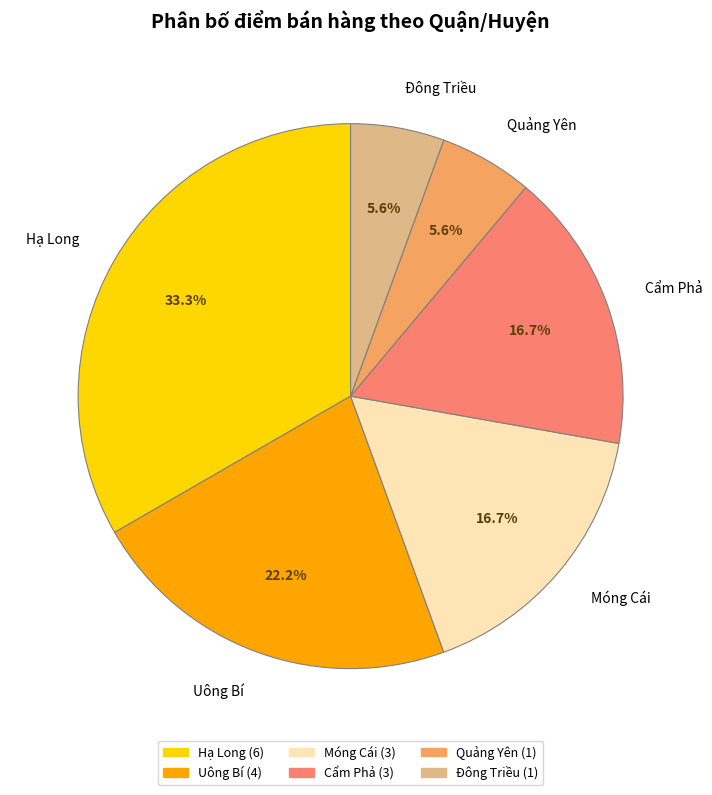

To the nearest percent, what is the combined percentage of Đông Triều and Hạ Long?

39%